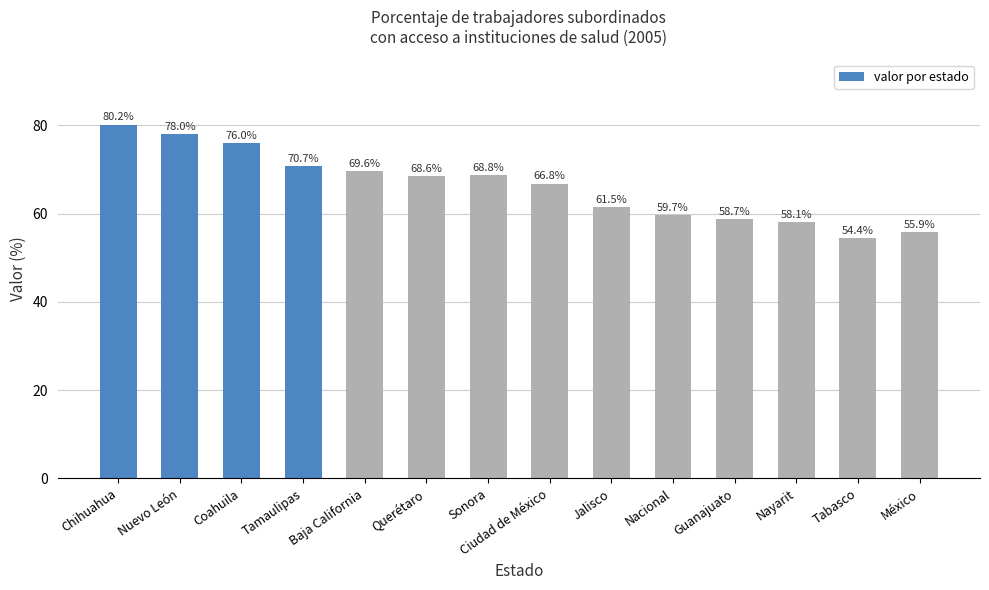

What is the sum of the values at Sonora and Querétaro?

137.4